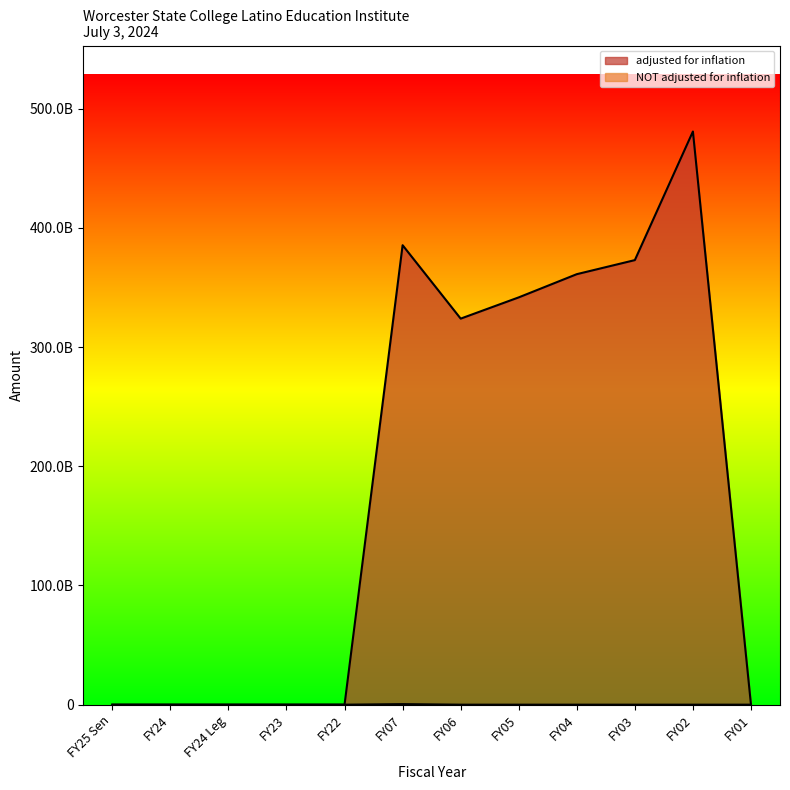

How many interior local peaks does the NOT adjusted for inflation series have?

2